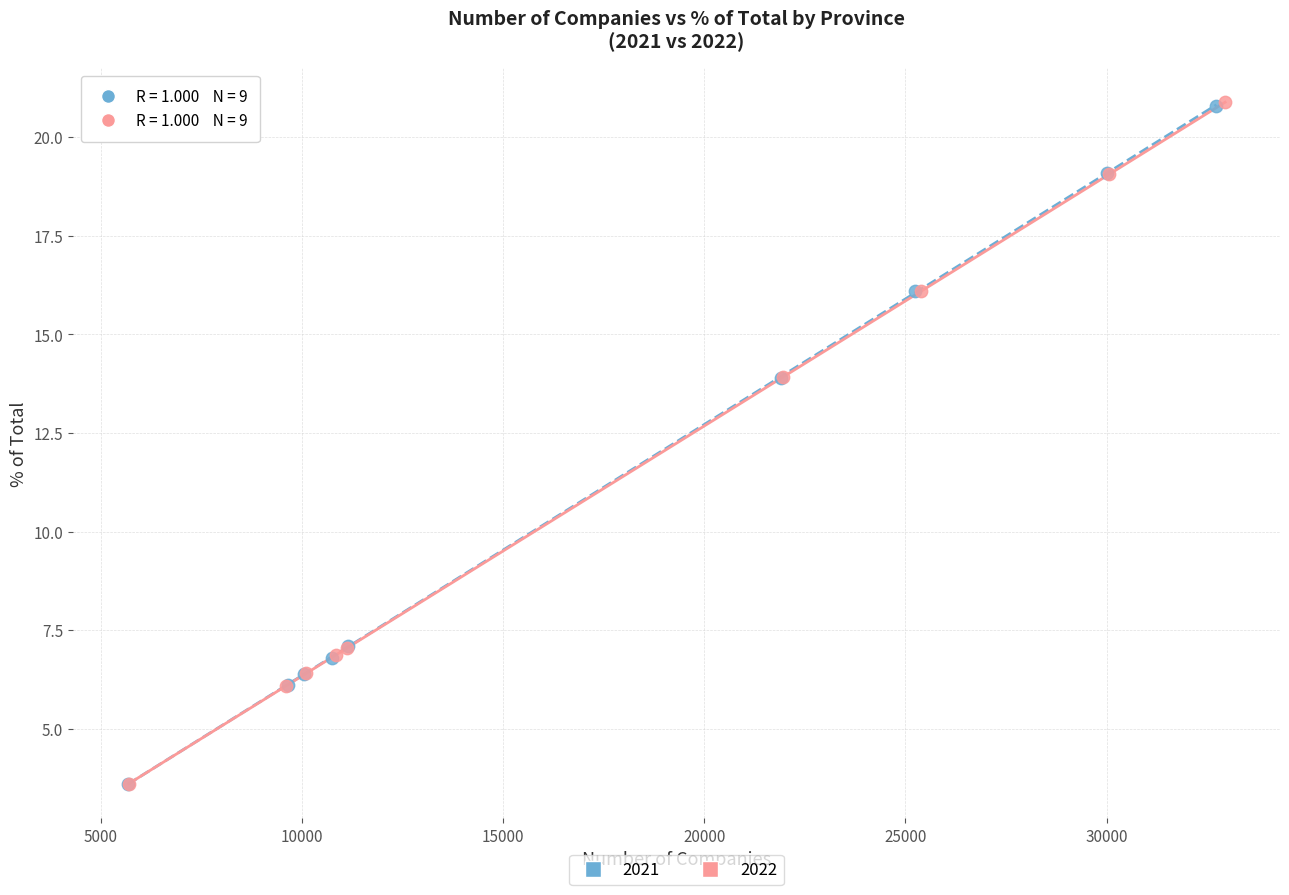

Which series has the largest Y range (max minus min)?

2022